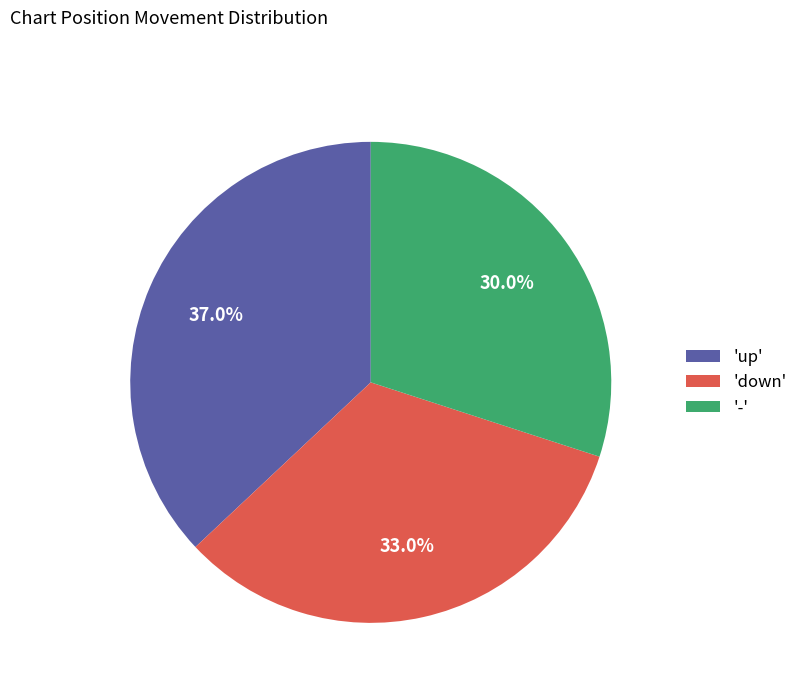

Which slice is the smallest?

-